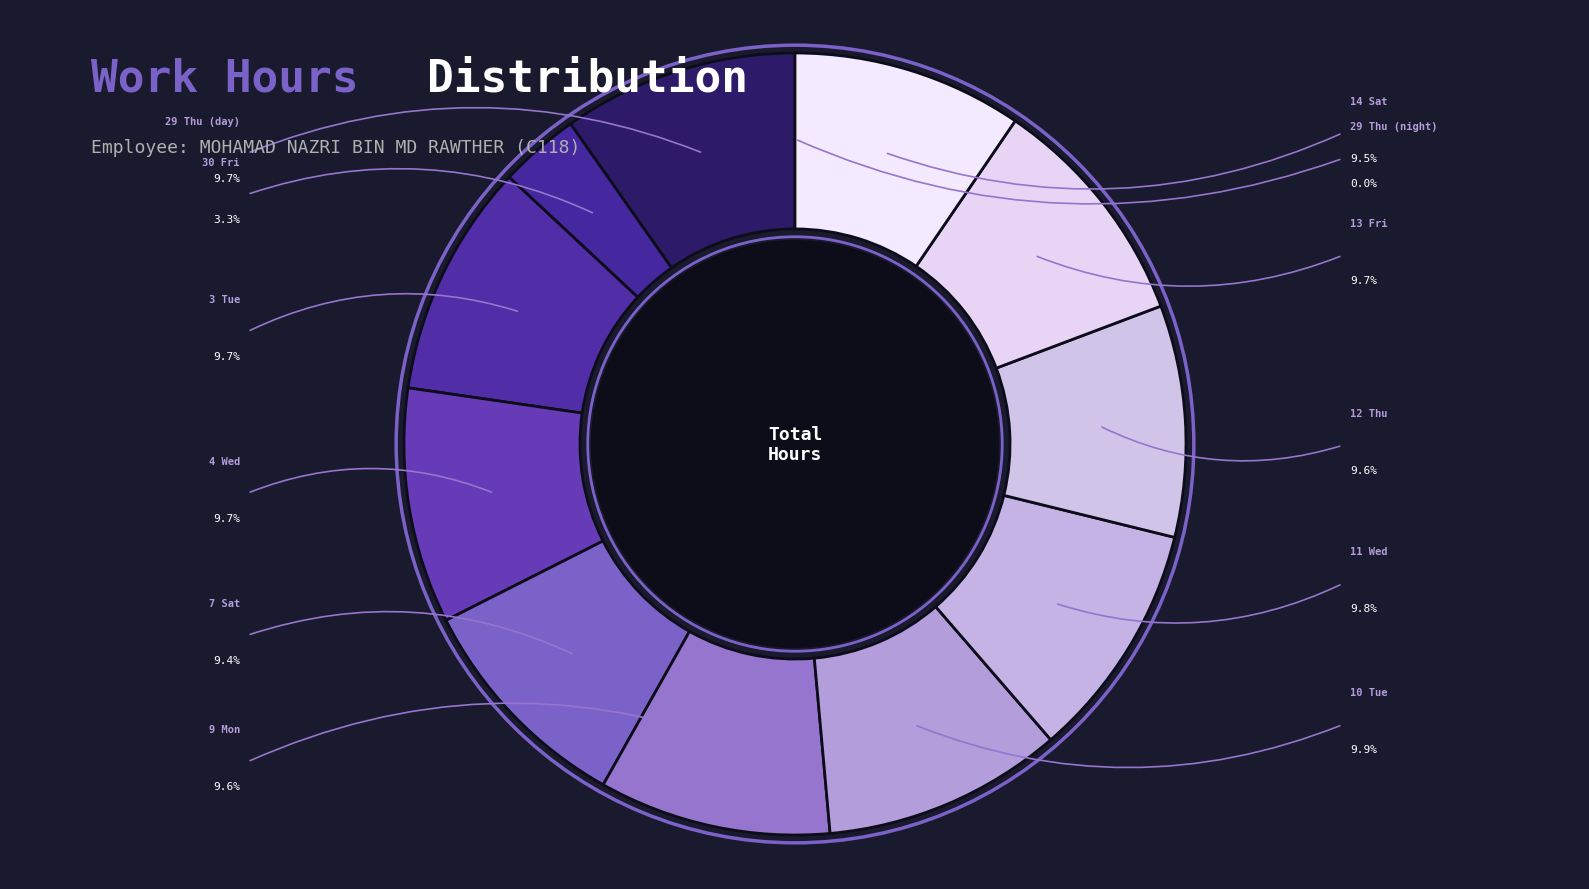

Rank the categories by value from highest to lowest.

10 Tue, 11 Wed, 4 Wed, 13 Fri, 29 Thu (day), 3 Tue, 9 Mon, 12 Thu, 14 Sat, 7 Sat, 30 Fri, 29 Thu (night)